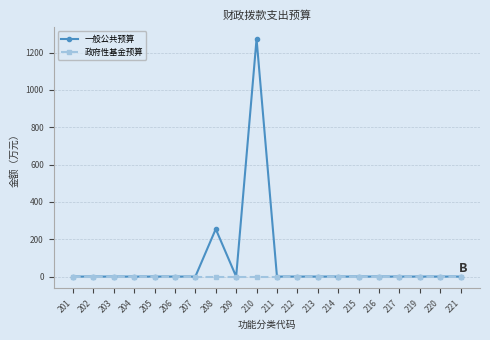

Is it true that 政府性基金预算 equals 0.0 at 212?

True